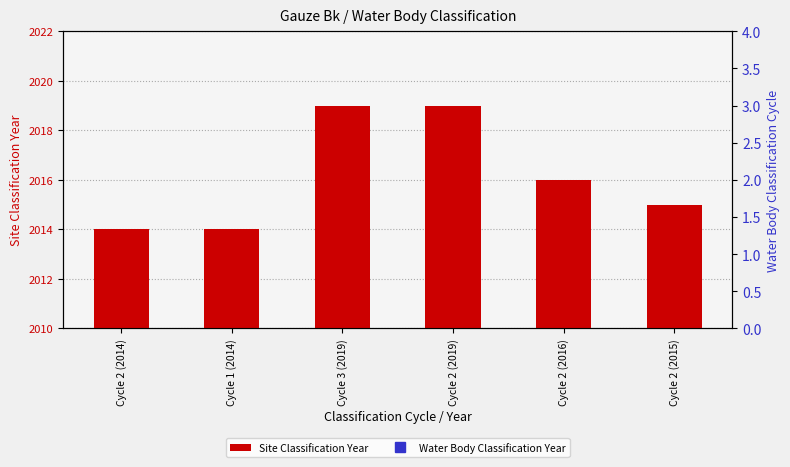

What are all the series names shown in the legend?

Site Classification Year, Water Body Classification Year